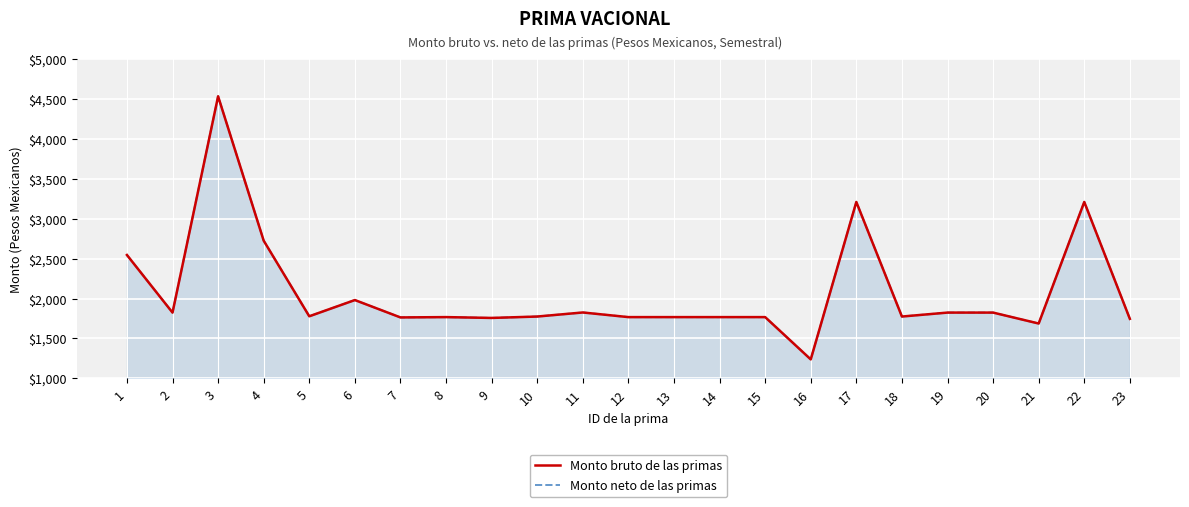

What is the sum of all Monto neto de las primas values?

47887.4